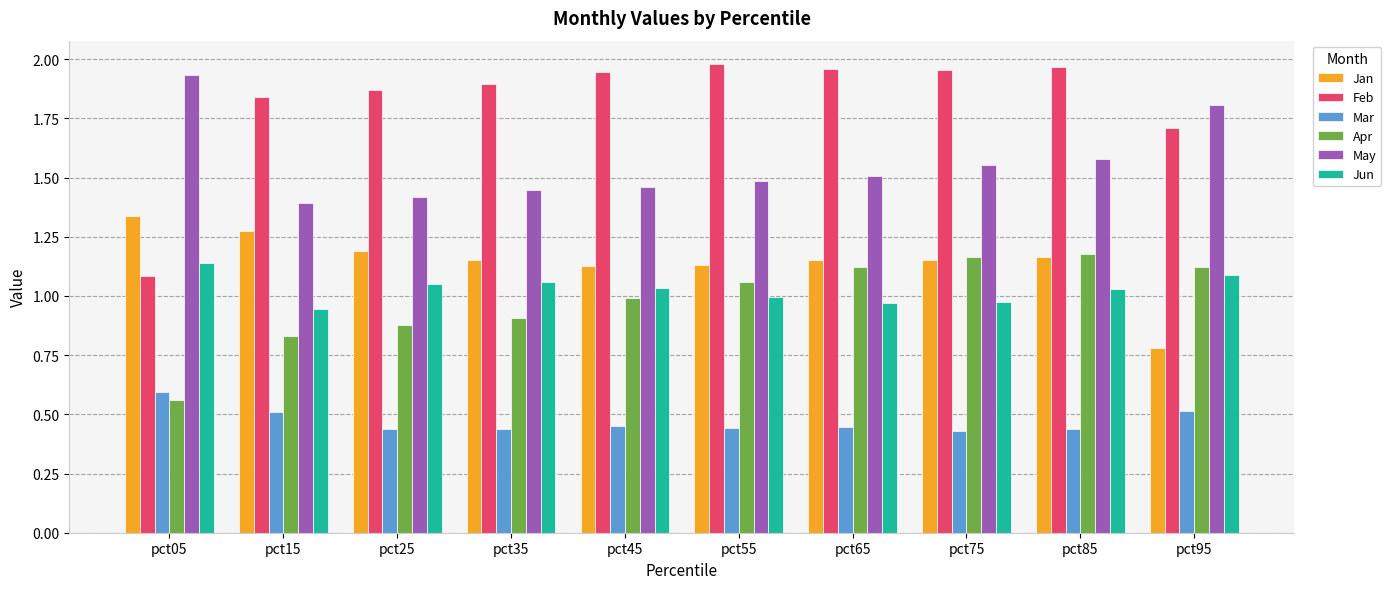

How many data points does each series have?

10